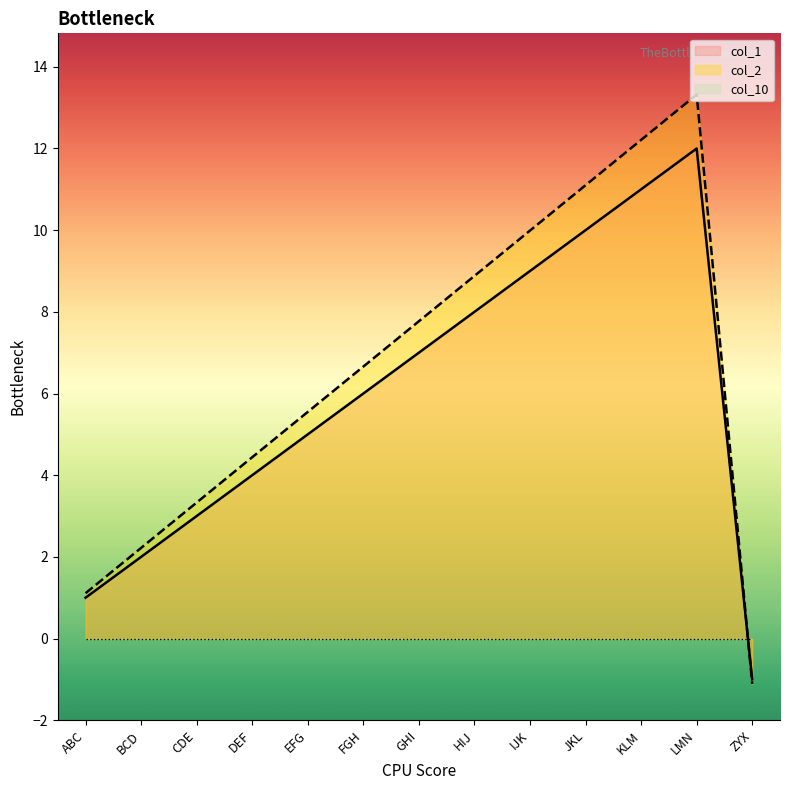

Between JKL and KLM, which series saw the biggest shift?

col_2